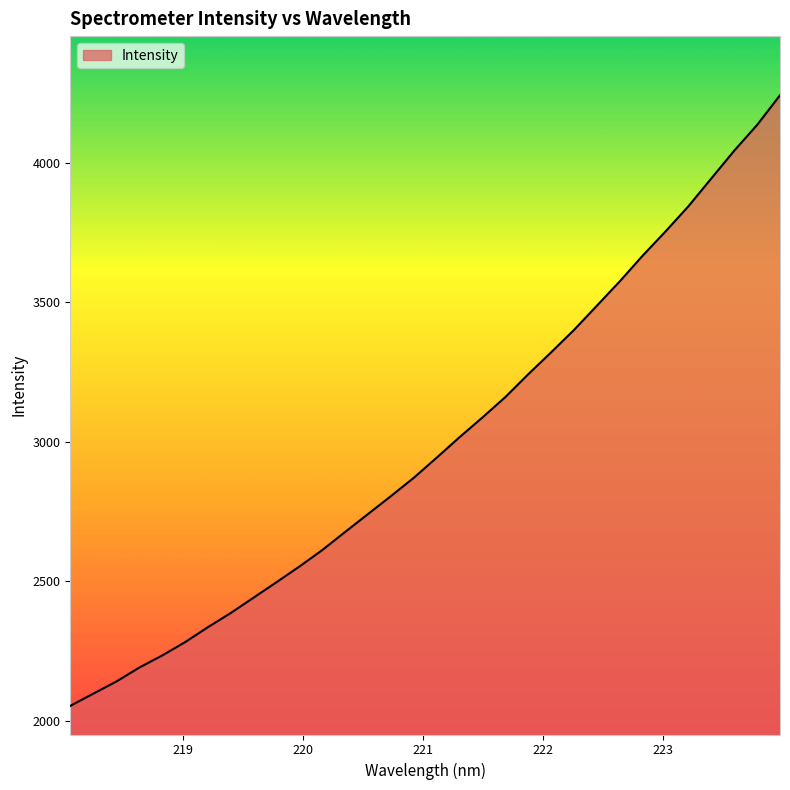

What is the sum of all values?

95785.8